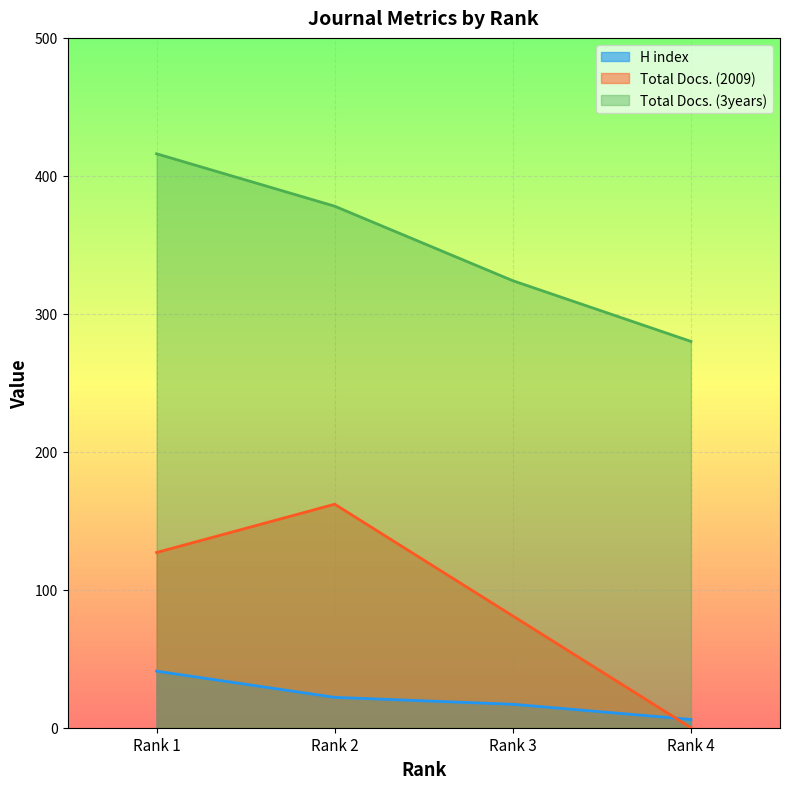

Is the value of Total Docs. (2009) at Rank 1 greater than the value of Total Docs. (3years) at Rank 1?

No